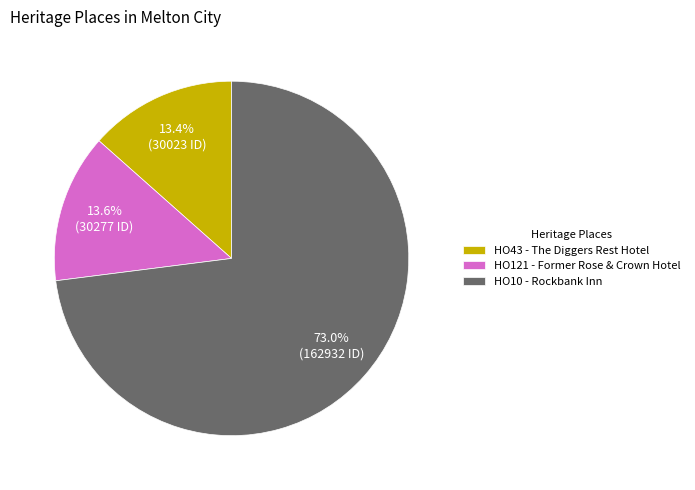

Which has a higher value, HO10 - Rockbank Inn or HO43 - The Diggers Rest Hotel?

HO10 - Rockbank Inn